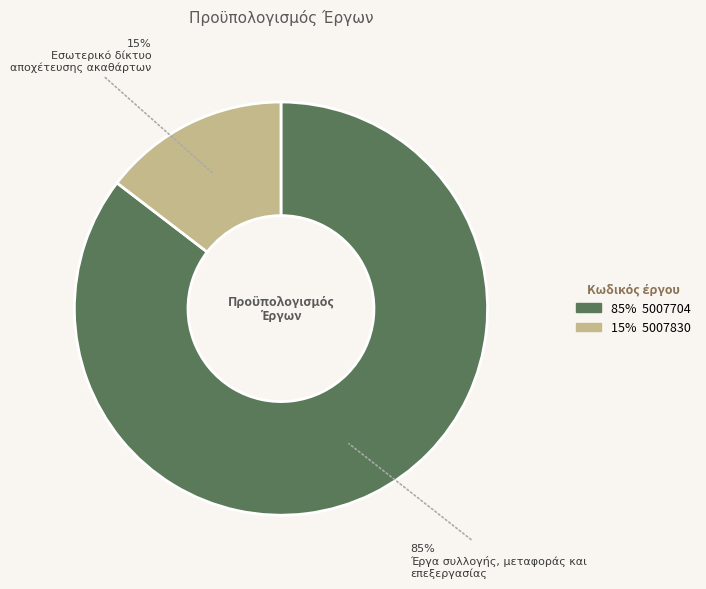

Does any single category account for the majority?

Yes